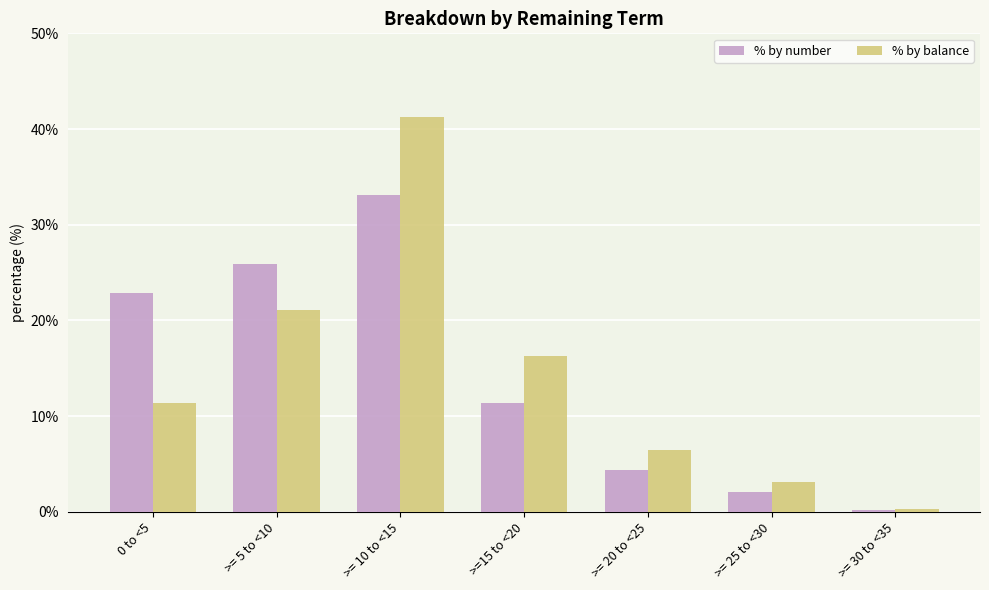

How many bars are there in each group?

2